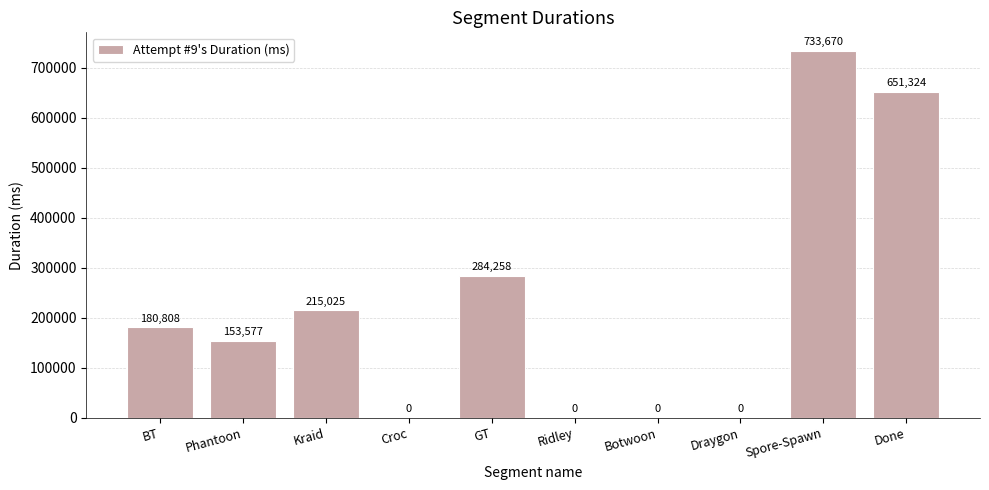

Read the value at GT.

284258